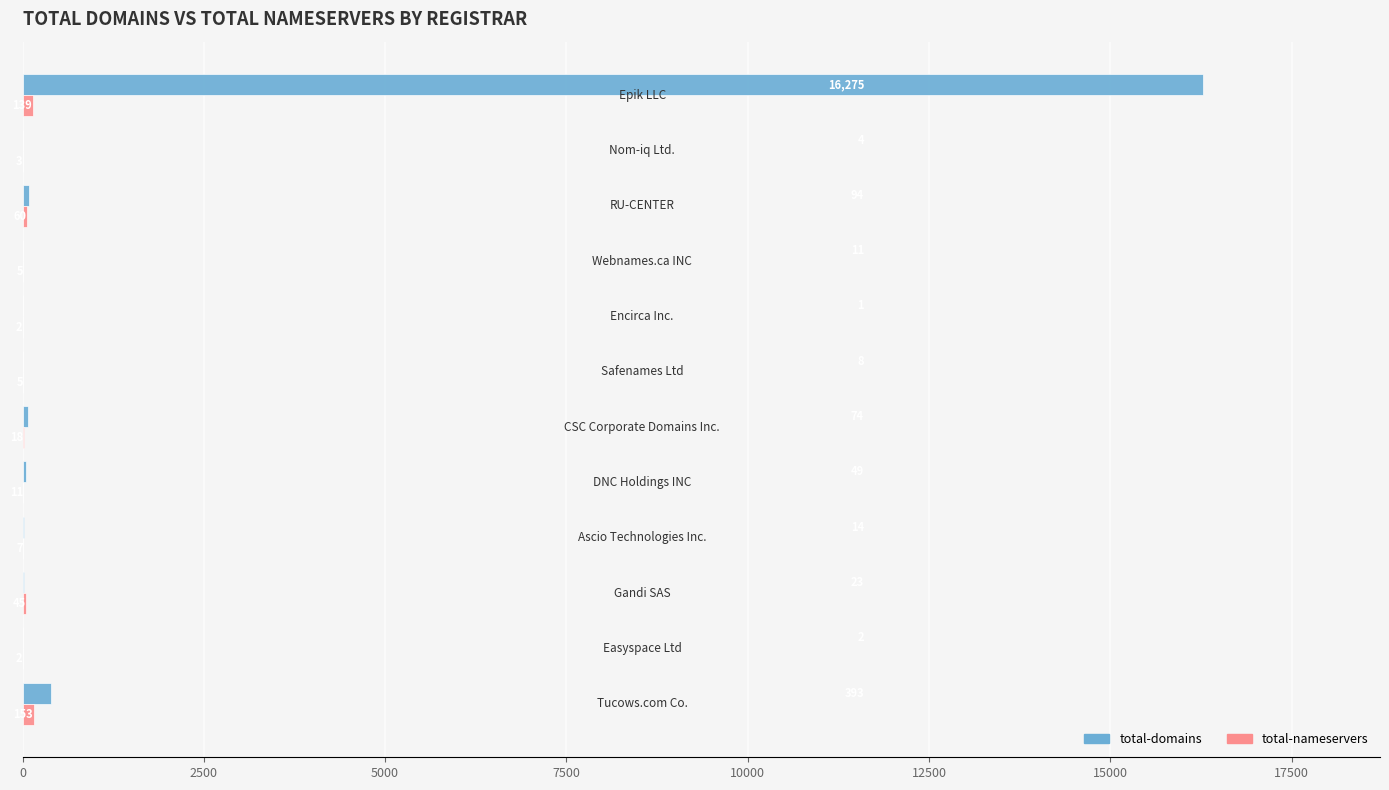

Which series has the largest total across all categories?

total-domains